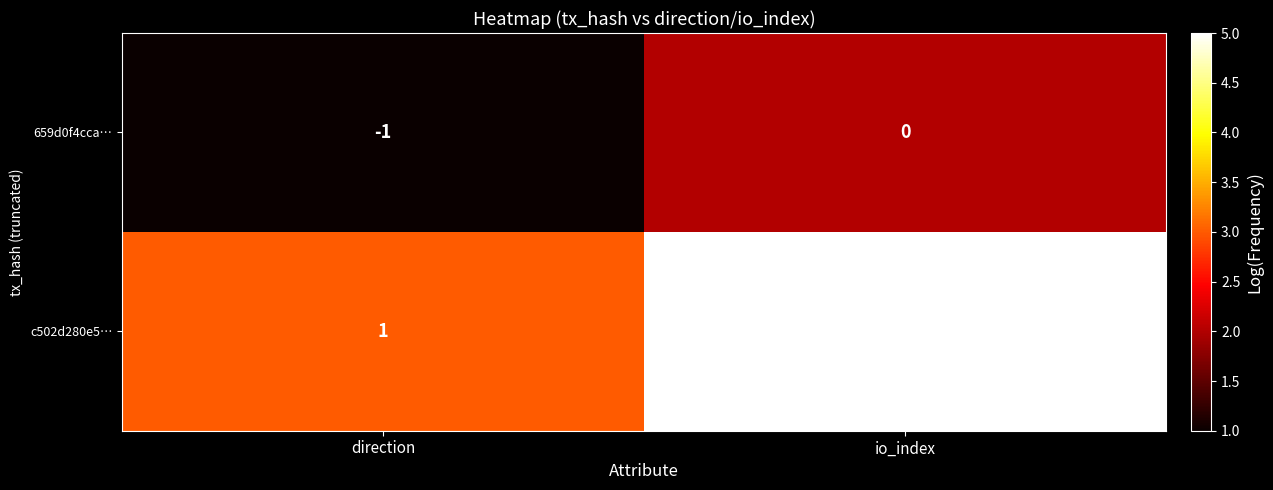

Reading left to right, extract all data points from this chart.

659d0f4cca…: direction=-1	io_index=0
c502d280e5…: direction=1	io_index=3